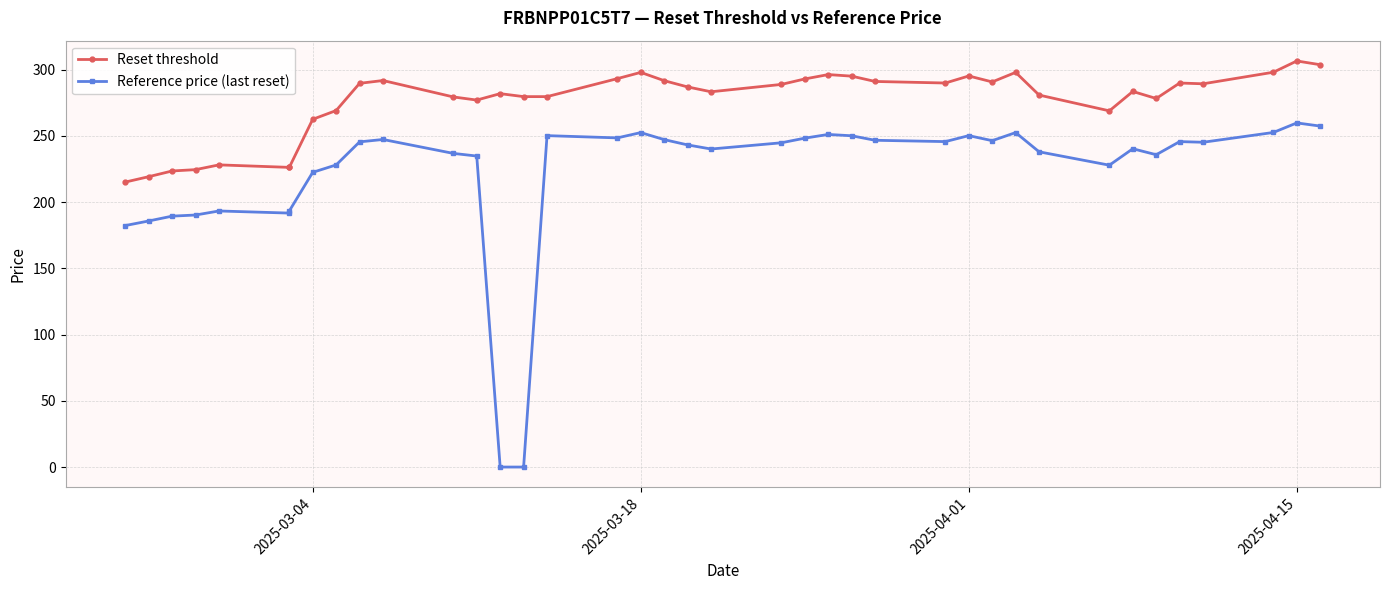

What are all the series names shown in the legend?

Reset threshold, Reference price (last reset)